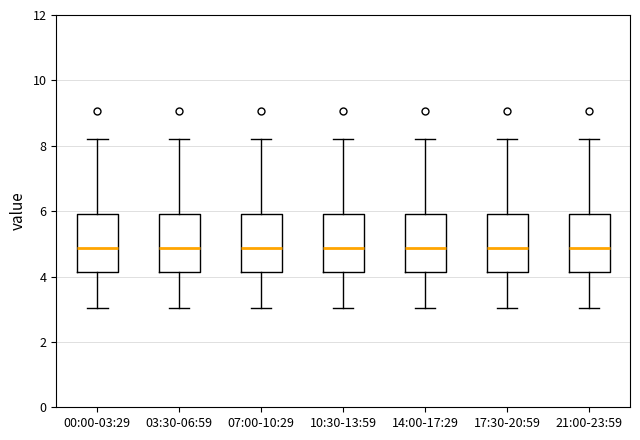

Reading left to right, transcribe this box plot: for each box, give where its median line is, the range the box spans, and where its two whiskers end, as read against the y-axis. The values are not printed on the chart, so give them approximately, as read against the axis.

00:00-03:29: median 4.8, box 4.2 to 6.0, whiskers 3.0 to 8.2
03:30-06:59: median 4.8, box 4.2 to 6.0, whiskers 3.0 to 8.2
07:00-10:29: median 4.8, box 4.2 to 6.0, whiskers 3.0 to 8.2
10:30-13:59: median 4.8, box 4.2 to 6.0, whiskers 3.0 to 8.2
14:00-17:29: median 4.8, box 4.2 to 6.0, whiskers 3.0 to 8.2
17:30-20:59: median 4.8, box 4.2 to 6.0, whiskers 3.0 to 8.2
21:00-23:59: median 4.8, box 4.2 to 6.0, whiskers 3.0 to 8.2